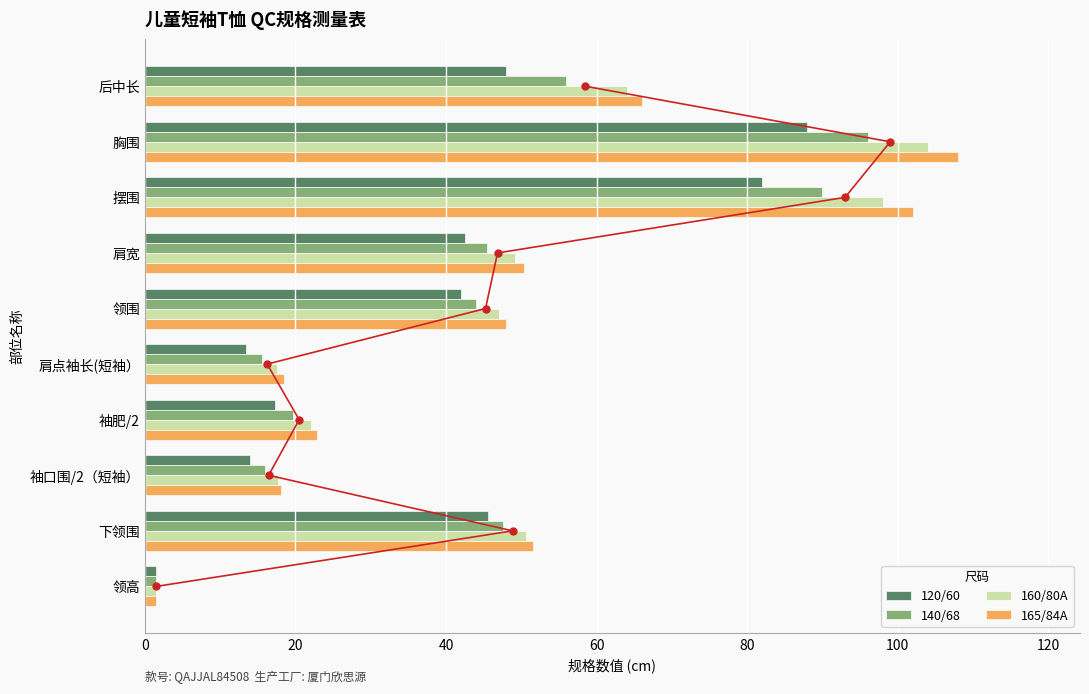

Is the value of 165/84A at 袖肥/2 greater than the value of 120/60 at 领高?

Yes